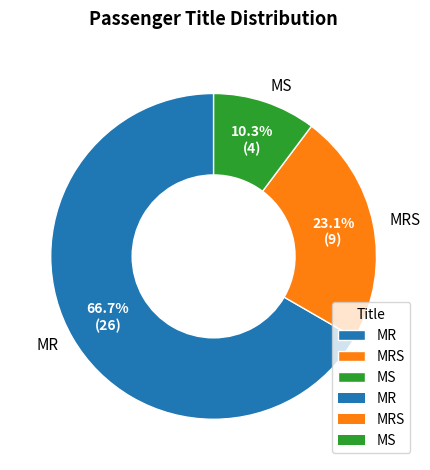

How many slices are in this pie chart?

3